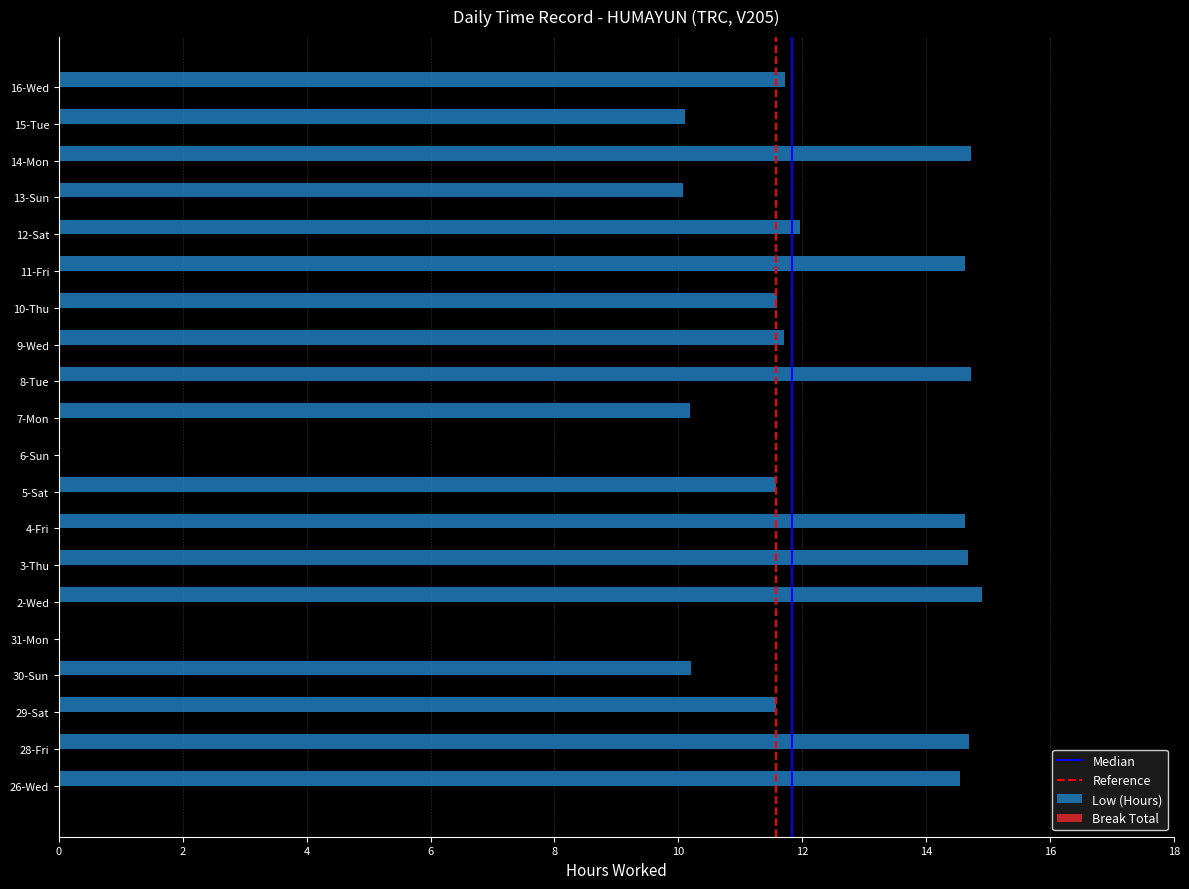

The value at 29-Sat is 11.6. True or false?

True